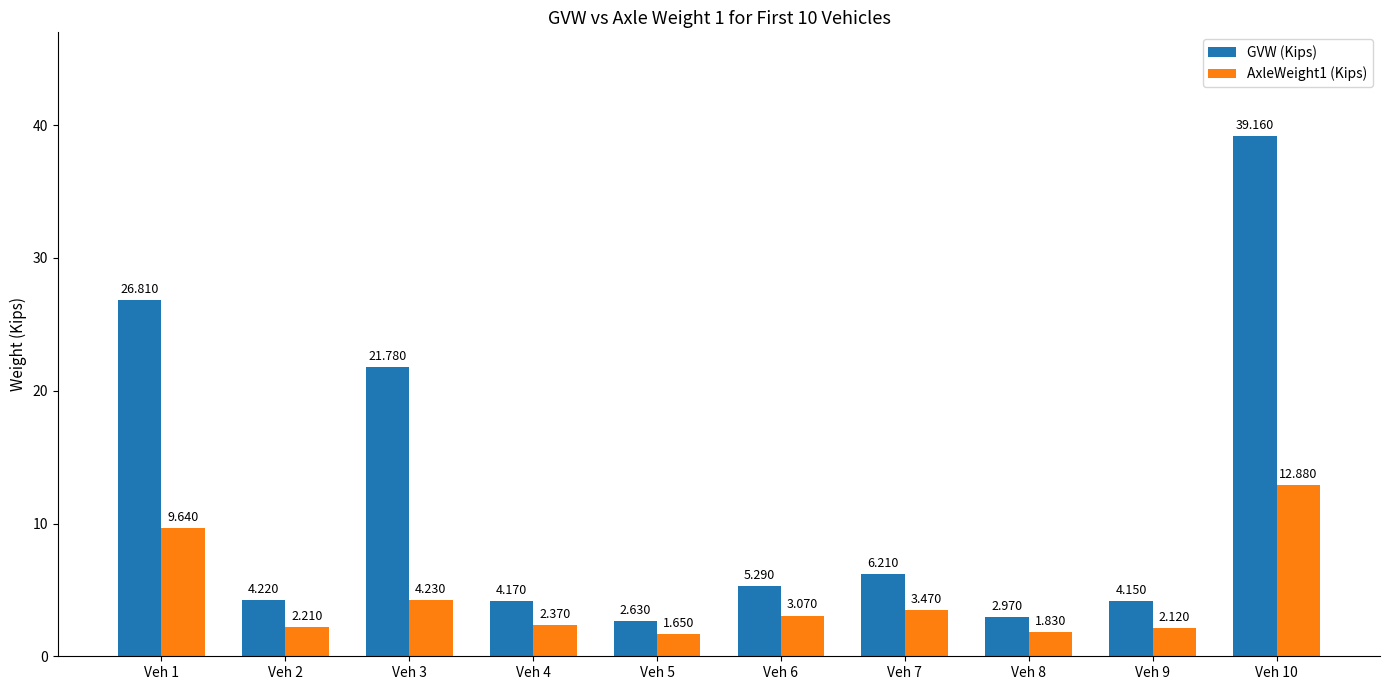

Rank the series at Veh 1 from lowest to highest value.

AxleWeight1 (Kips), GVW (Kips)